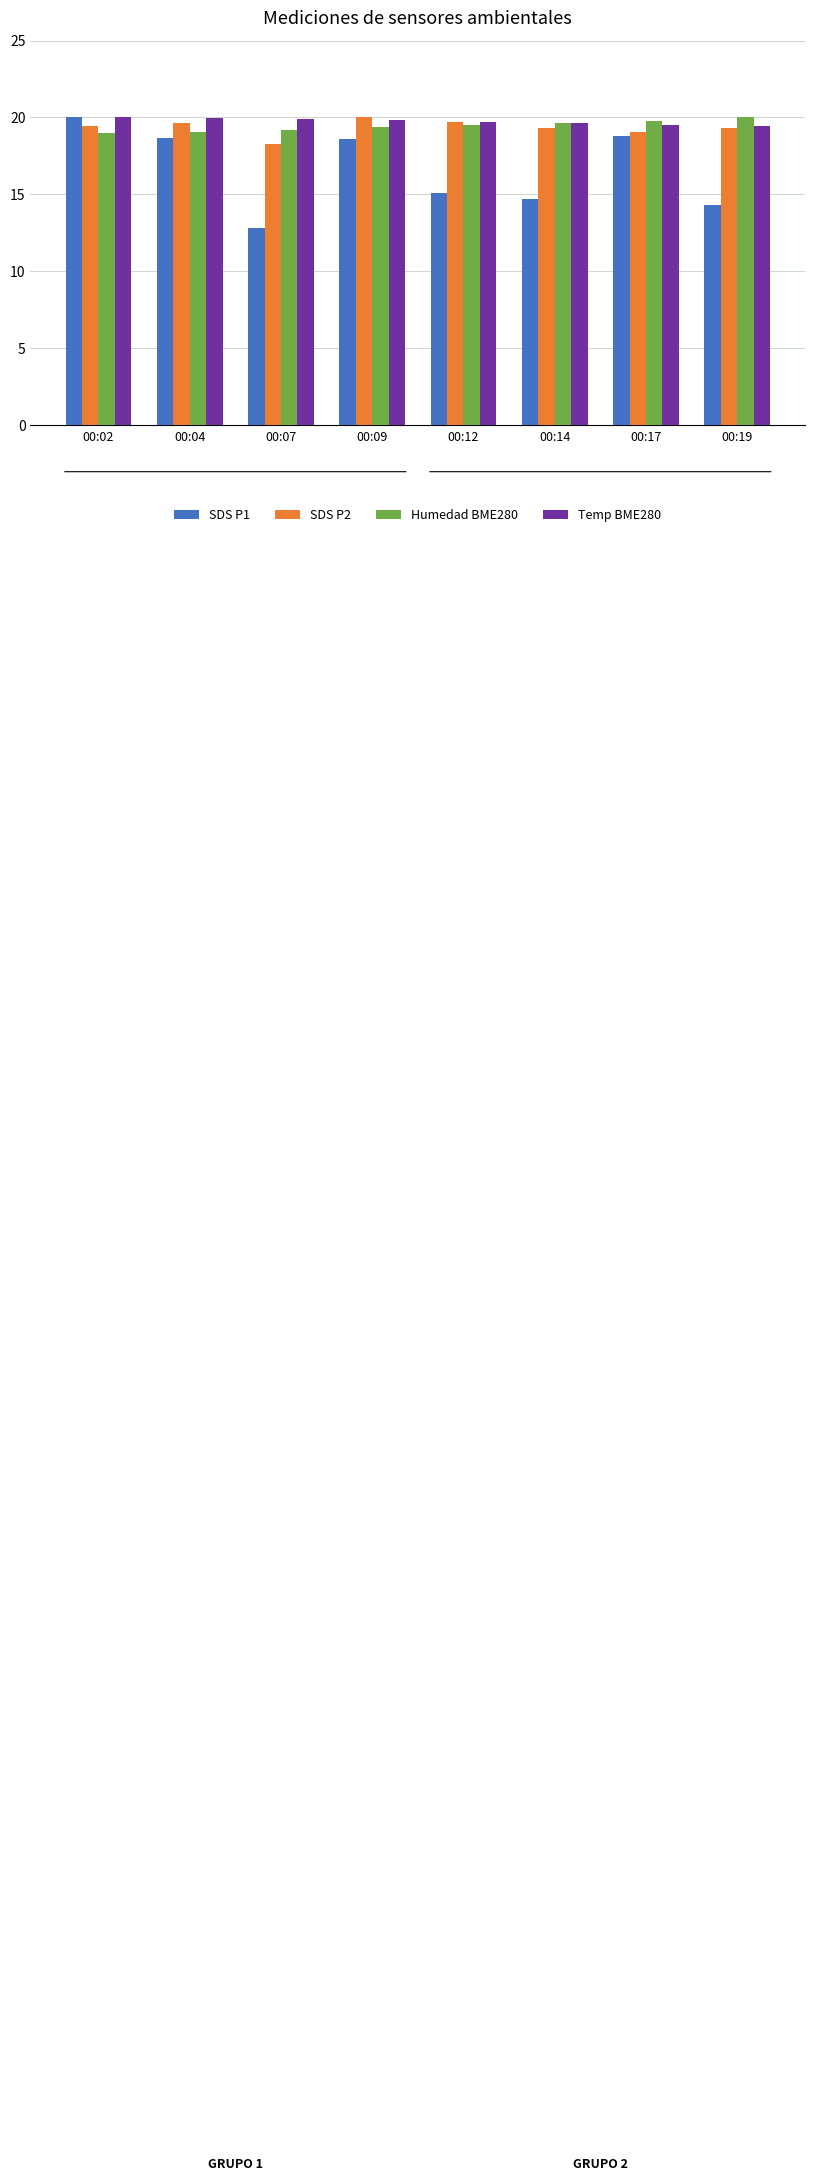

What is the difference between the maximum and minimum values in the Humedad BME280 series?

1.0